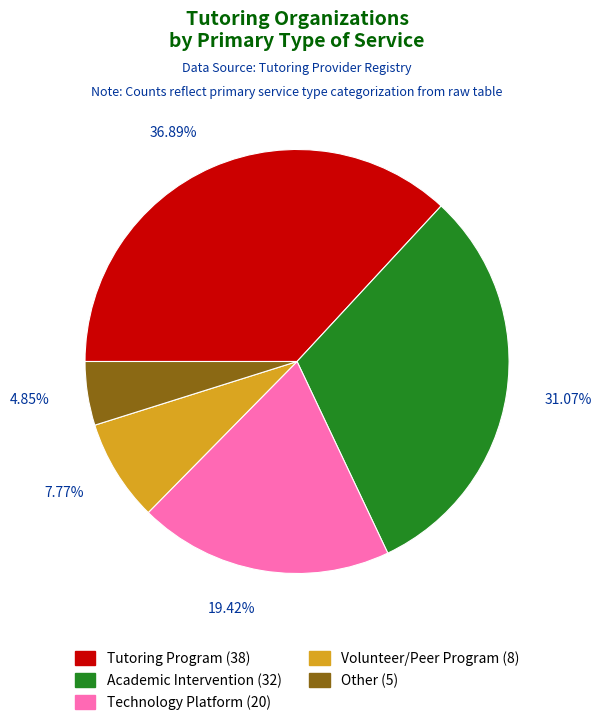

How many segments does this pie chart have?

5